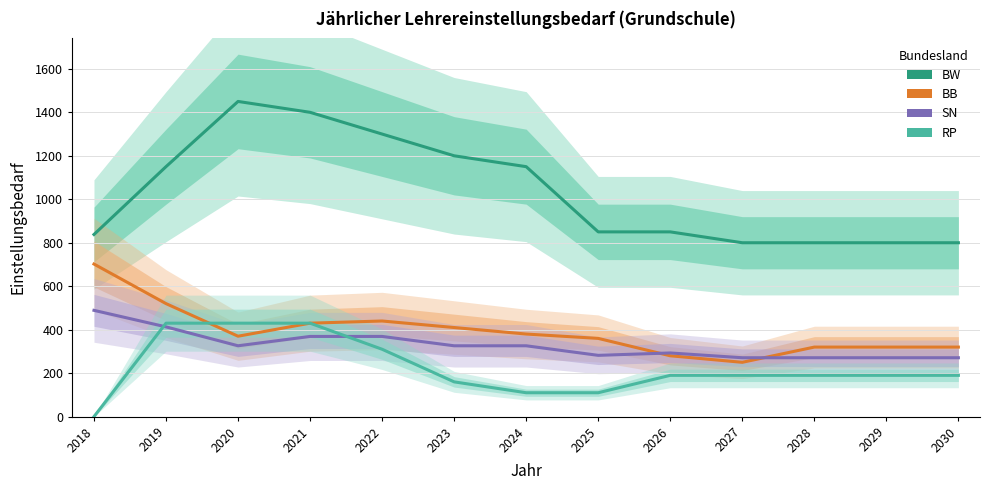

True or false: BB has a value of 702 at 2018.

True